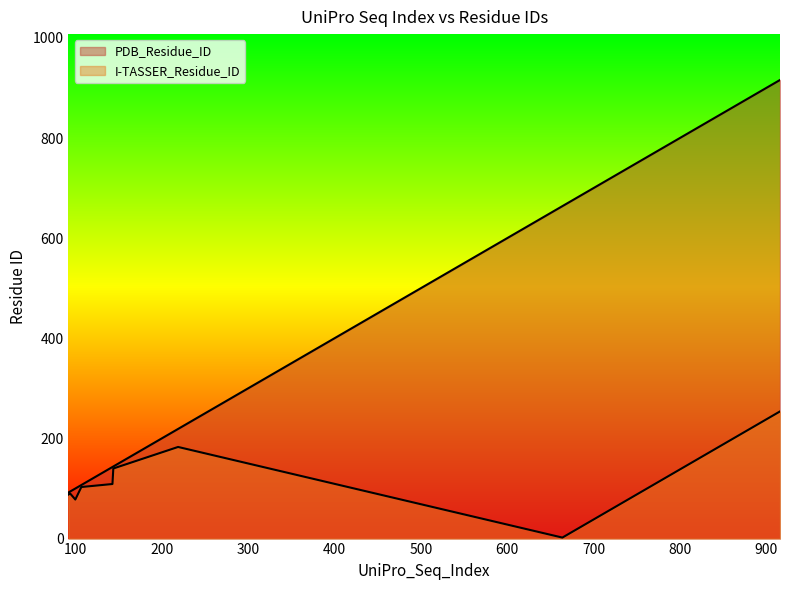

How many lines are shown in the chart?

2